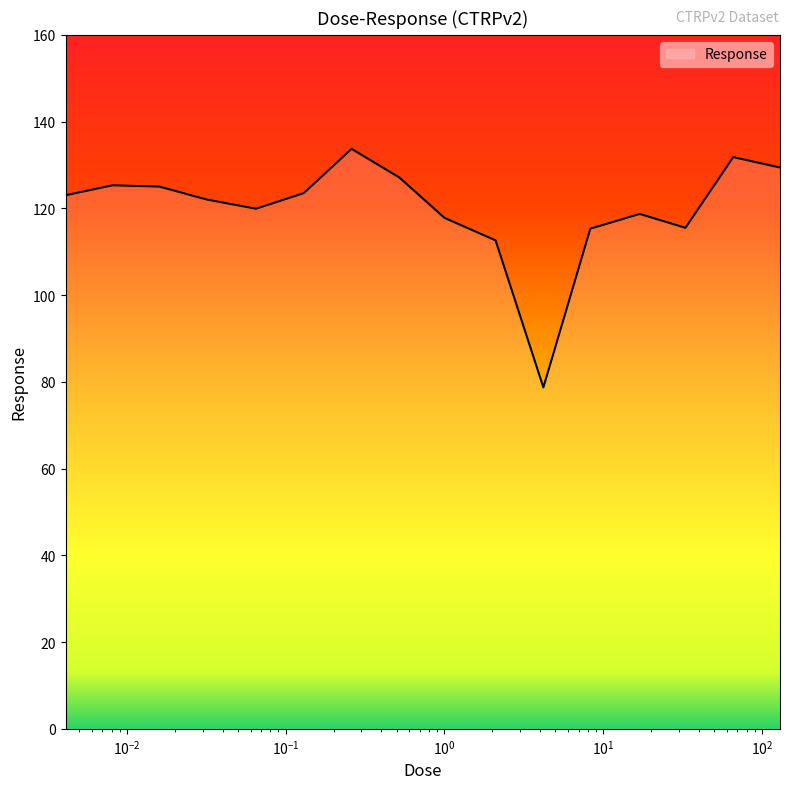

What is the minimum value shown in the chart?

78.7